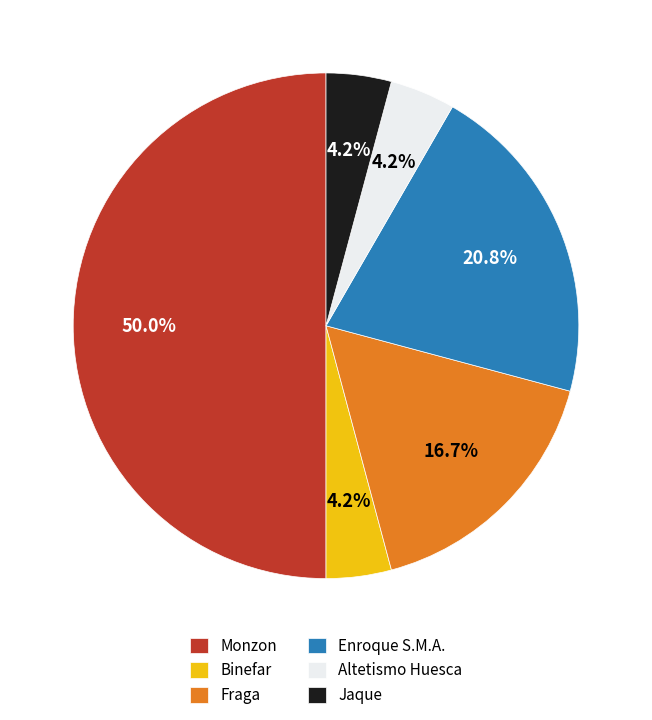

To the nearest percent, what percentage of the pie is Altetismo Huesca?

4%